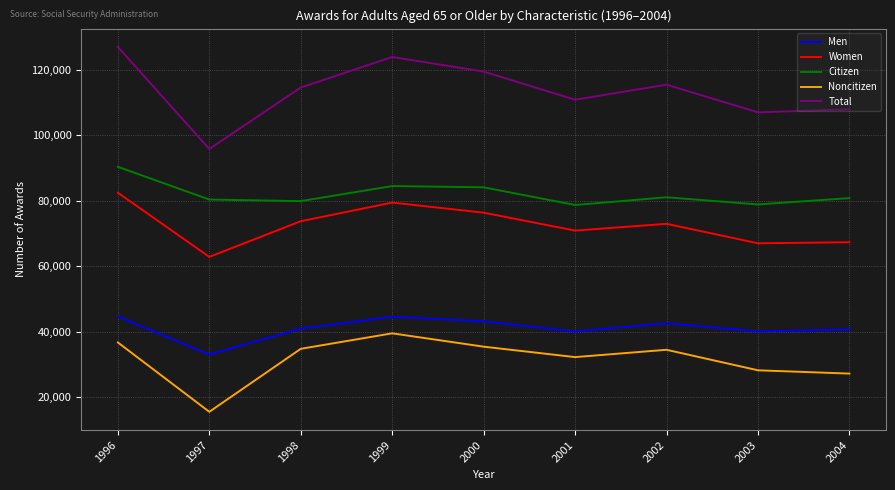

What is the difference between the second highest and second lowest values in the Total series?

16920